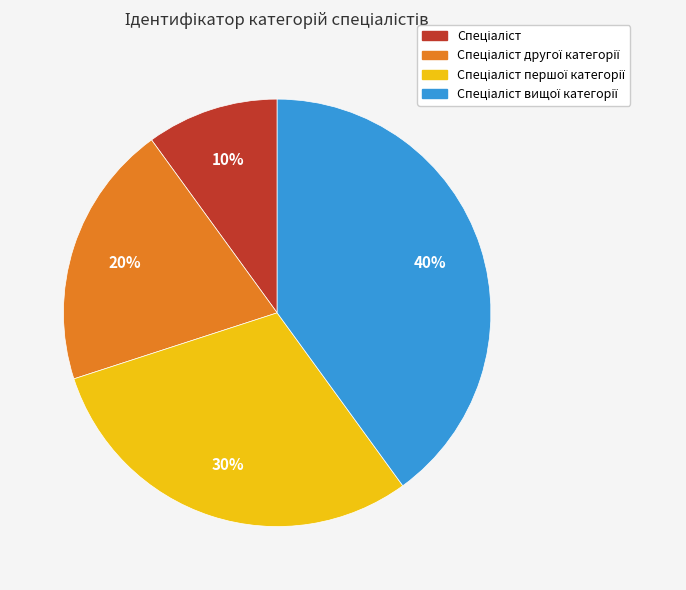

To the nearest percent, what is the average slice percentage?

25%